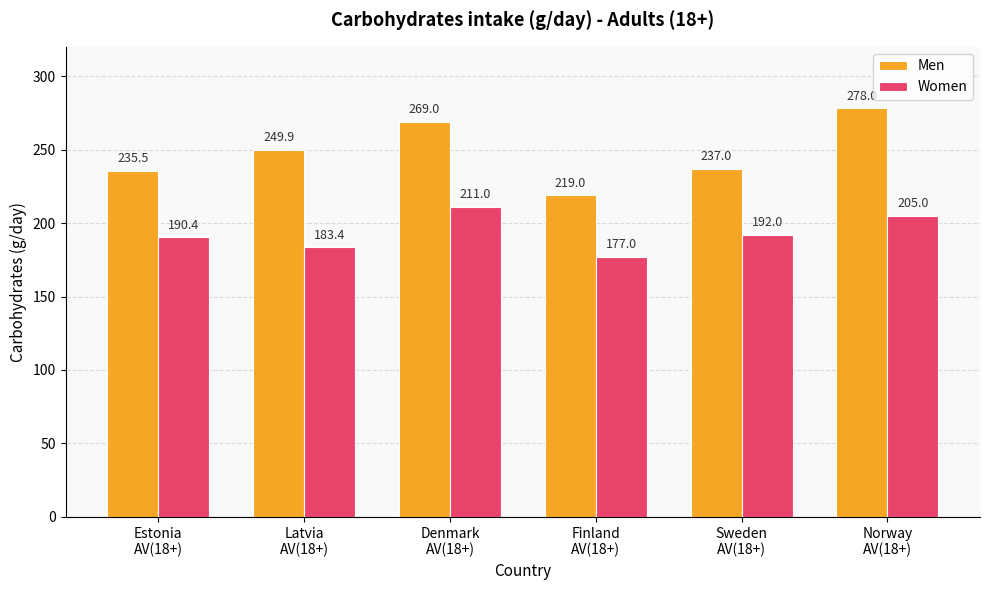

Are the bars horizontal?

No